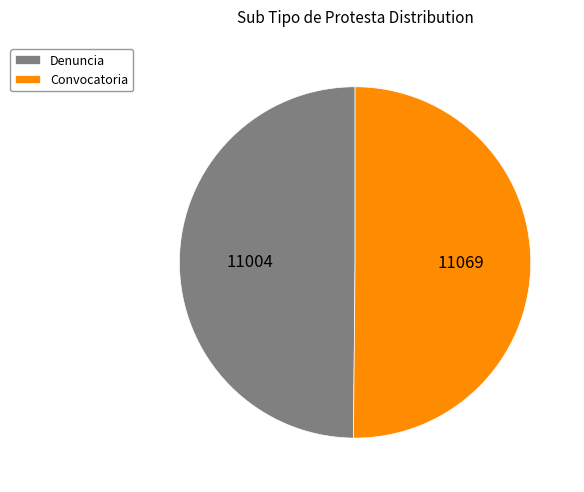

Approximately how many times larger is the value at Convocatoria compared to Denuncia?

1.0